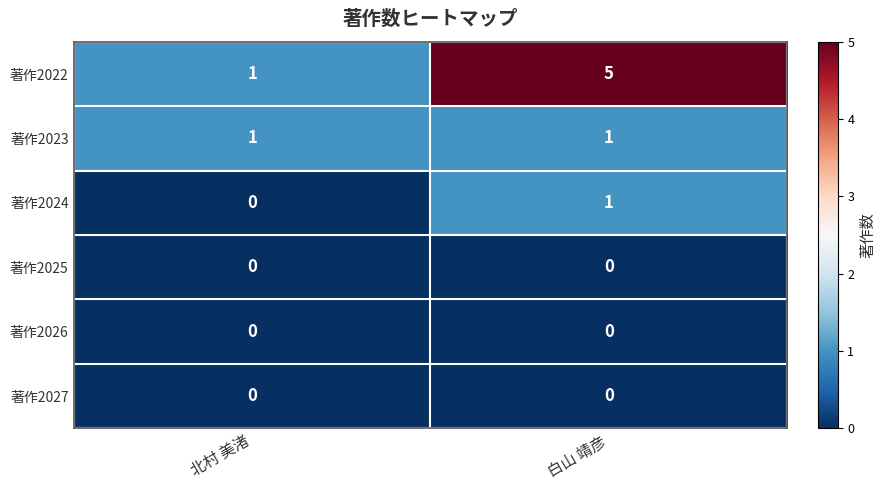

The 著作2025 series shows 0 at 白山 靖彦. True or false?

True